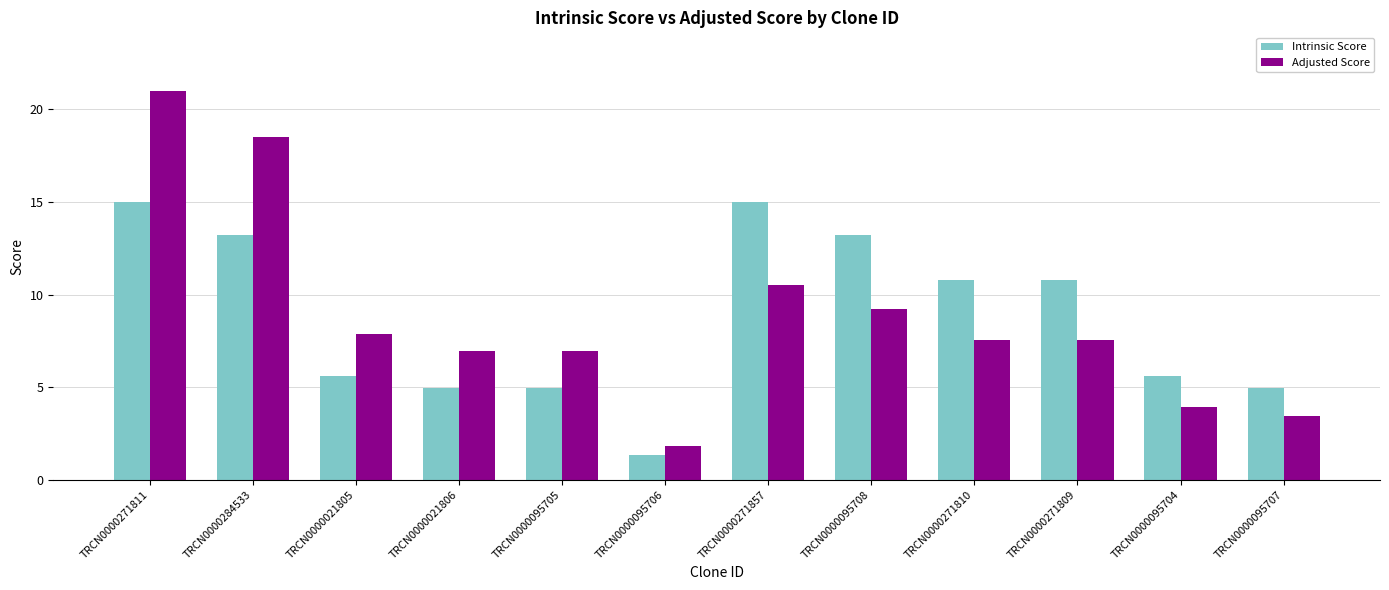

Reading right to left, list all the values displayed in this chart.

Intrinsic Score: TRCN0000095707=5.0	TRCN0000095704=5.6	TRCN0000271809=10.8	TRCN0000271810=10.8	TRCN0000095708=13.2	TRCN0000271857=15.0	TRCN0000095706=1.3	TRCN0000095705=5.0	TRCN0000021806=5.0	TRCN0000021805=5.6	TRCN0000284533=13.2	TRCN0000271811=15.0
Adjusted Score: TRCN0000095707=3.5	TRCN0000095704=3.9	TRCN0000271809=7.6	TRCN0000271810=7.6	TRCN0000095708=9.2	TRCN0000271857=10.5	TRCN0000095706=1.8	TRCN0000095705=6.9	TRCN0000021806=6.9	TRCN0000021805=7.9	TRCN0000284533=18.5	TRCN0000271811=21.0